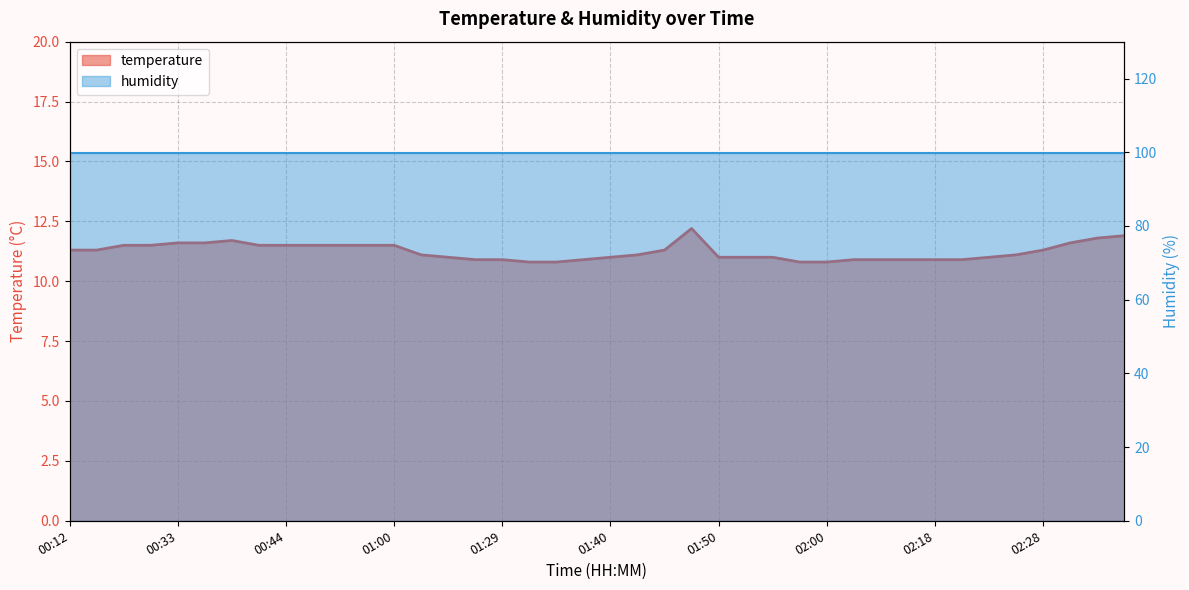

Is it true that the value at 00:38 is 11.7?

True